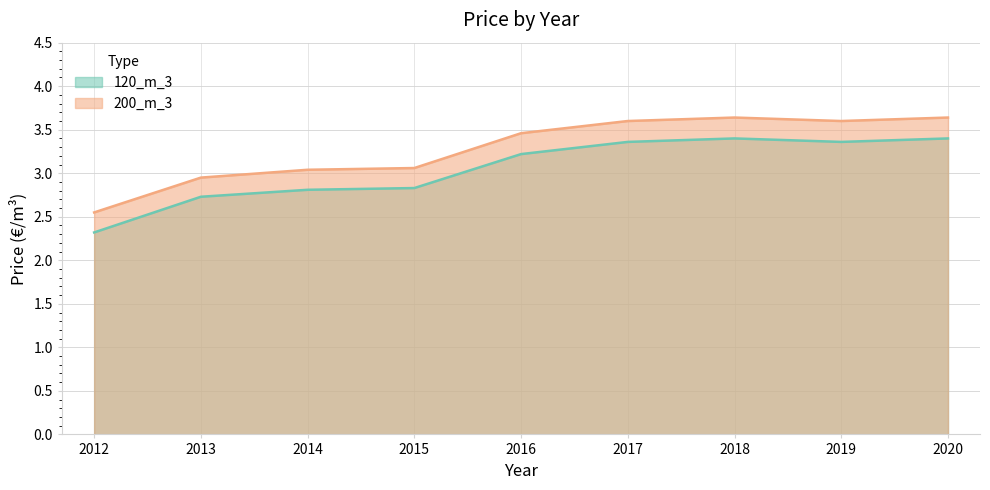

At which label is 200_m_3 closest to 3?

2014